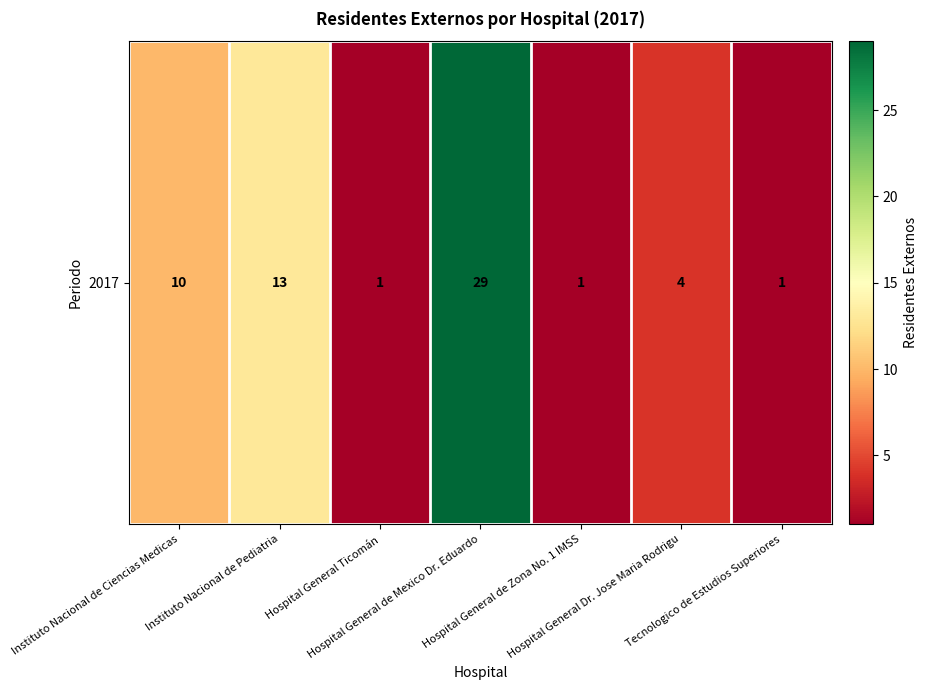

List the labels in order of value, largest first.

Hospital General de Mexico Dr. Eduardo, Instituto Nacional de Pediatria, Instituto Nacional de Ciencias Medicas, Hospital General Dr. Jose Maria Rodrigu, Hospital General Ticomán, Hospital General de Zona No. 1 IMSS, Tecnologico de Estudios Superiores